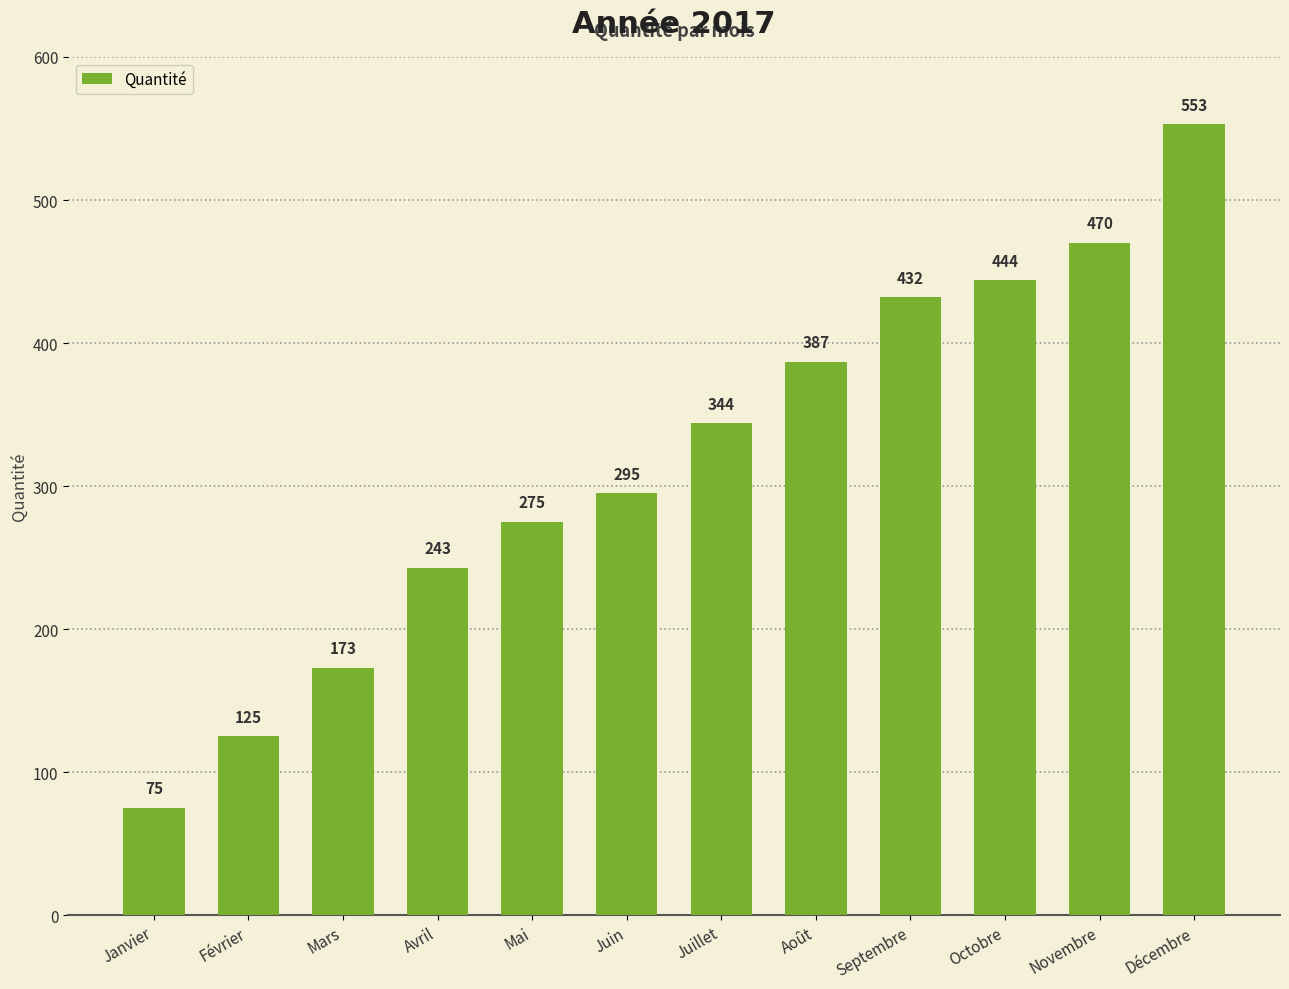

The value at Septembre is 432. True or false?

True